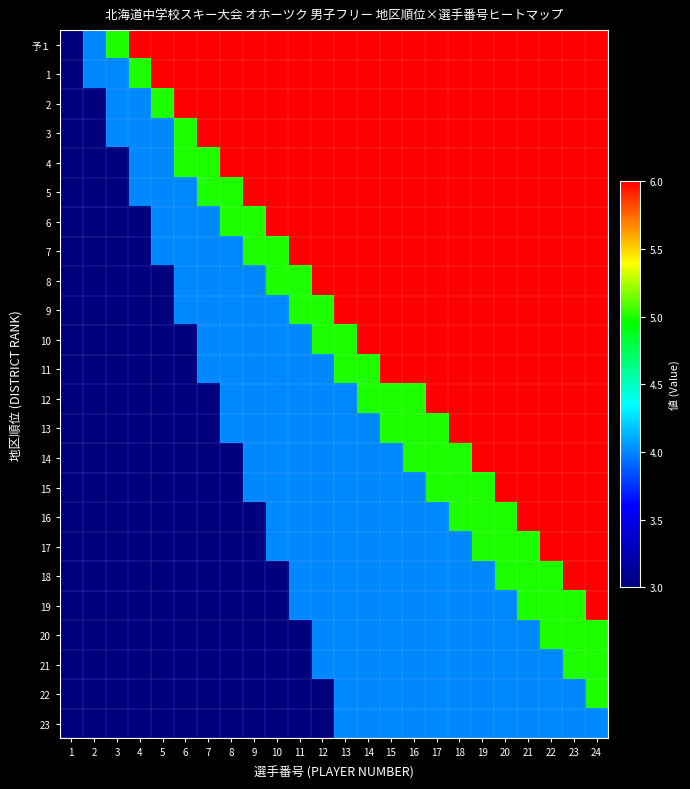

Reading right to left, what are all the values shown in this chart?

予１: 24=6	23=6	22=6	21=6	20=6	19=6	18=6	17=6	16=6	15=6	14=6	13=6	12=6	11=6	10=6	9=6	8=6	7=6	6=6	5=6	4=6	3=5	2=4	1=3
1: 24=6	23=6	22=6	21=6	20=6	19=6	18=6	17=6	16=6	15=6	14=6	13=6	12=6	11=6	10=6	9=6	8=6	7=6	6=6	5=6	4=5	3=4	2=4	1=3
2: 24=6	23=6	22=6	21=6	20=6	19=6	18=6	17=6	16=6	15=6	14=6	13=6	12=6	11=6	10=6	9=6	8=6	7=6	6=6	5=5	4=4	3=4	2=3	1=3
3: 24=6	23=6	22=6	21=6	20=6	19=6	18=6	17=6	16=6	15=6	14=6	13=6	12=6	11=6	10=6	9=6	8=6	7=6	6=5	5=4	4=4	3=4	2=3	1=3
4: 24=6	23=6	22=6	21=6	20=6	19=6	18=6	17=6	16=6	15=6	14=6	13=6	12=6	11=6	10=6	9=6	8=6	7=5	6=5	5=4	4=4	3=3	2=3	1=3
5: 24=6	23=6	22=6	21=6	20=6	19=6	18=6	17=6	16=6	15=6	14=6	13=6	12=6	11=6	10=6	9=6	8=5	7=5	6=4	5=4	4=4	3=3	2=3	1=3
6: 24=6	23=6	22=6	21=6	20=6	19=6	18=6	17=6	16=6	15=6	14=6	13=6	12=6	11=6	10=6	9=5	8=5	7=4	6=4	5=4	4=3	3=3	2=3	1=3
7: 24=6	23=6	22=6	21=6	20=6	19=6	18=6	17=6	16=6	15=6	14=6	13=6	12=6	11=6	10=5	9=5	8=4	7=4	6=4	5=4	4=3	3=3	2=3	1=3
8: 24=6	23=6	22=6	21=6	20=6	19=6	18=6	17=6	16=6	15=6	14=6	13=6	12=6	11=5	10=5	9=4	8=4	7=4	6=4	5=3	4=3	3=3	2=3	1=3
9: 24=6	23=6	22=6	21=6	20=6	19=6	18=6	17=6	16=6	15=6	14=6	13=6	12=5	11=5	10=4	9=4	8=4	7=4	6=4	5=3	4=3	3=3	2=3	1=3
10: 24=6	23=6	22=6	21=6	20=6	19=6	18=6	17=6	16=6	15=6	14=6	13=5	12=5	11=4	10=4	9=4	8=4	7=4	6=3	5=3	4=3	3=3	2=3	1=3
11: 24=6	23=6	22=6	21=6	20=6	19=6	18=6	17=6	16=6	15=6	14=5	13=5	12=4	11=4	10=4	9=4	8=4	7=4	6=3	5=3	4=3	3=3	2=3	1=3
12: 24=6	23=6	22=6	21=6	20=6	19=6	18=6	17=6	16=5	15=5	14=5	13=4	12=4	11=4	10=4	9=4	8=4	7=3	6=3	5=3	4=3	3=3	2=3	1=3
13: 24=6	23=6	22=6	21=6	20=6	19=6	18=6	17=5	16=5	15=5	14=4	13=4	12=4	11=4	10=4	9=4	8=4	7=3	6=3	5=3	4=3	3=3	2=3	1=3
14: 24=6	23=6	22=6	21=6	20=6	19=6	18=5	17=5	16=5	15=4	14=4	13=4	12=4	11=4	10=4	9=4	8=3	7=3	6=3	5=3	4=3	3=3	2=3	1=3
15: 24=6	23=6	22=6	21=6	20=6	19=5	18=5	17=5	16=4	15=4	14=4	13=4	12=4	11=4	10=4	9=4	8=3	7=3	6=3	5=3	4=3	3=3	2=3	1=3
16: 24=6	23=6	22=6	21=6	20=5	19=5	18=5	17=4	16=4	15=4	14=4	13=4	12=4	11=4	10=4	9=3	8=3	7=3	6=3	5=3	4=3	3=3	2=3	1=3
17: 24=6	23=6	22=6	21=5	20=5	19=5	18=4	17=4	16=4	15=4	14=4	13=4	12=4	11=4	10=4	9=3	8=3	7=3	6=3	5=3	4=3	3=3	2=3	1=3
18: 24=6	23=6	22=5	21=5	20=5	19=4	18=4	17=4	16=4	15=4	14=4	13=4	12=4	11=4	10=3	9=3	8=3	7=3	6=3	5=3	4=3	3=3	2=3	1=3
19: 24=6	23=5	22=5	21=5	20=4	19=4	18=4	17=4	16=4	15=4	14=4	13=4	12=4	11=4	10=3	9=3	8=3	7=3	6=3	5=3	4=3	3=3	2=3	1=3
20: 24=5	23=5	22=5	21=4	20=4	19=4	18=4	17=4	16=4	15=4	14=4	13=4	12=4	11=3	10=3	9=3	8=3	7=3	6=3	5=3	4=3	3=3	2=3	1=3
21: 24=5	23=5	22=4	21=4	20=4	19=4	18=4	17=4	16=4	15=4	14=4	13=4	12=4	11=3	10=3	9=3	8=3	7=3	6=3	5=3	4=3	3=3	2=3	1=3
22: 24=5	23=4	22=4	21=4	20=4	19=4	18=4	17=4	16=4	15=4	14=4	13=4	12=3	11=3	10=3	9=3	8=3	7=3	6=3	5=3	4=3	3=3	2=3	1=3
23: 24=4	23=4	22=4	21=4	20=4	19=4	18=4	17=4	16=4	15=4	14=4	13=4	12=3	11=3	10=3	9=3	8=3	7=3	6=3	5=3	4=3	3=3	2=3	1=3